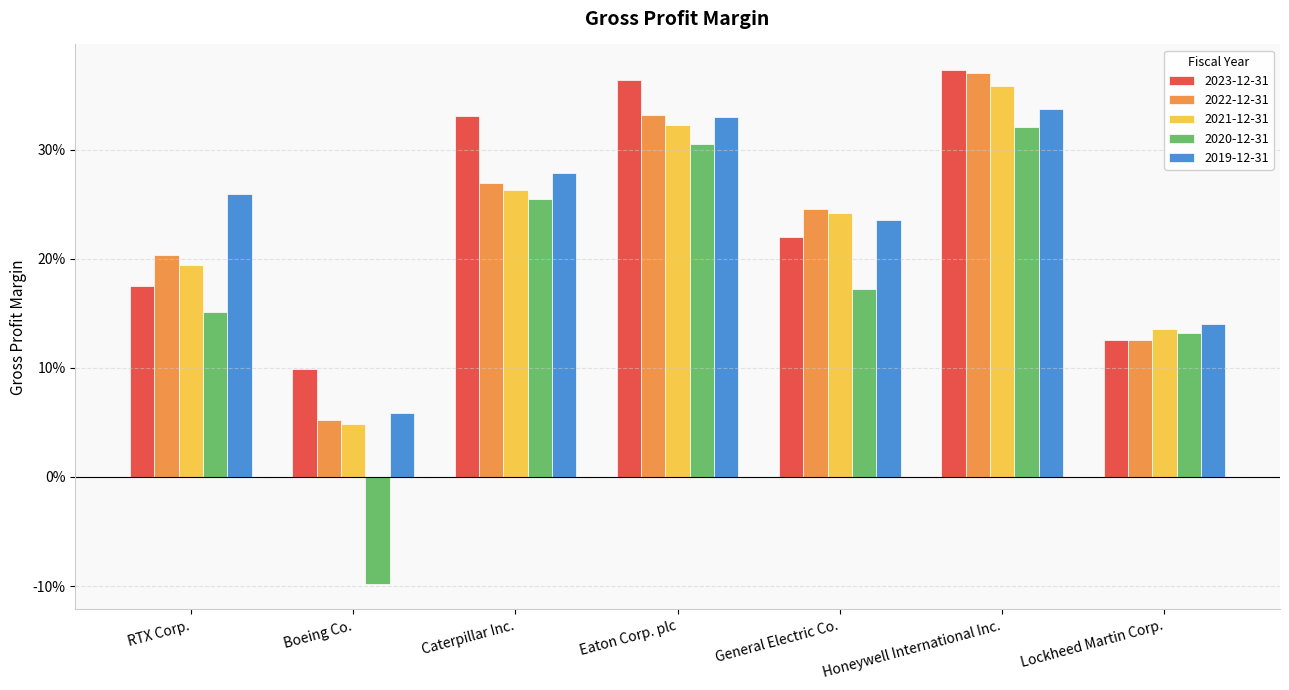

True or false: 2023-12-31 has a value of 0.2 at Boeing Co..

False